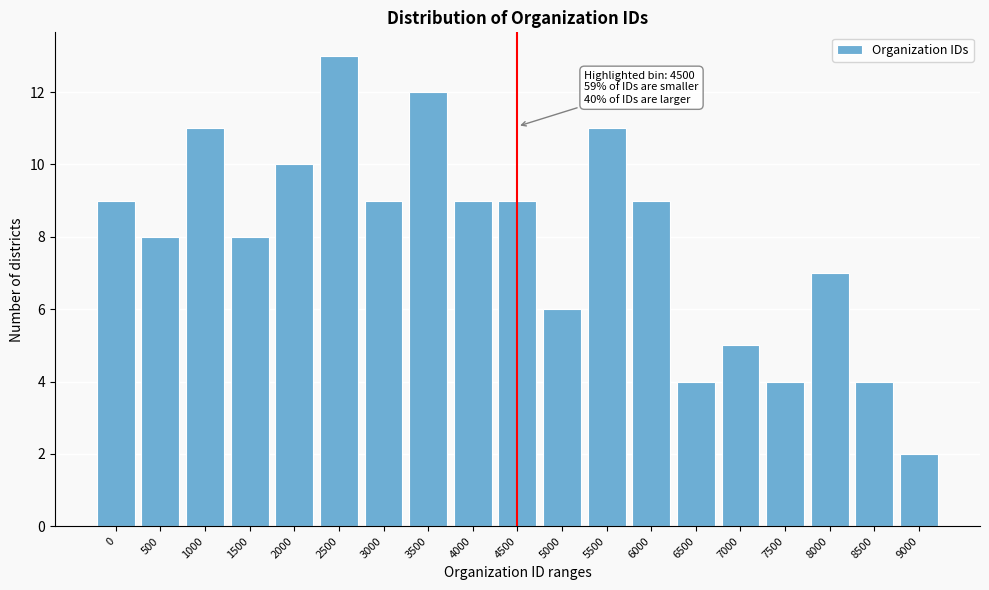

Reading left to right, list all the values displayed in this chart.

0=9	500=8	1000=11	1500=8	2000=10	2500=13	3000=9	3500=12	4000=9	4500=9	5000=6	5500=11	6000=9	6500=4	7000=5	7500=4	8000=7	8500=4	9000=2